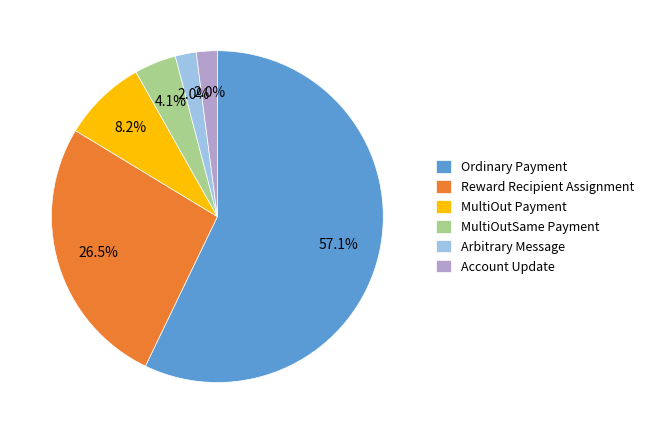

Is there a majority slice in this chart?

Yes